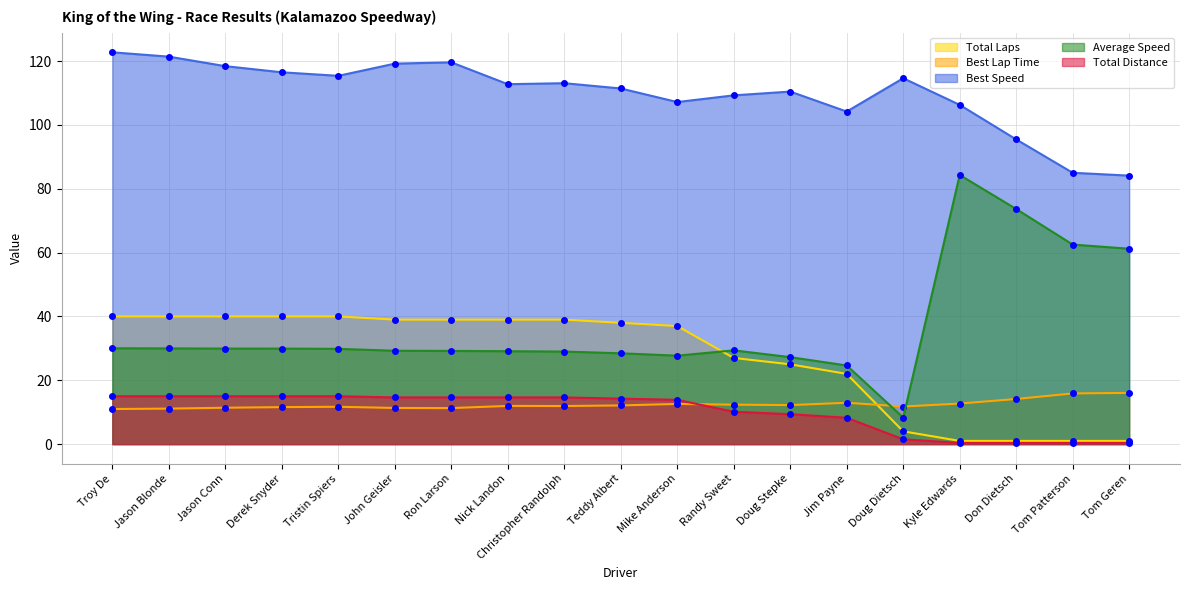

What are all the series names shown in the legend?

Total Laps, Best Lap Time, Best Speed, Average Speed, Total Distance